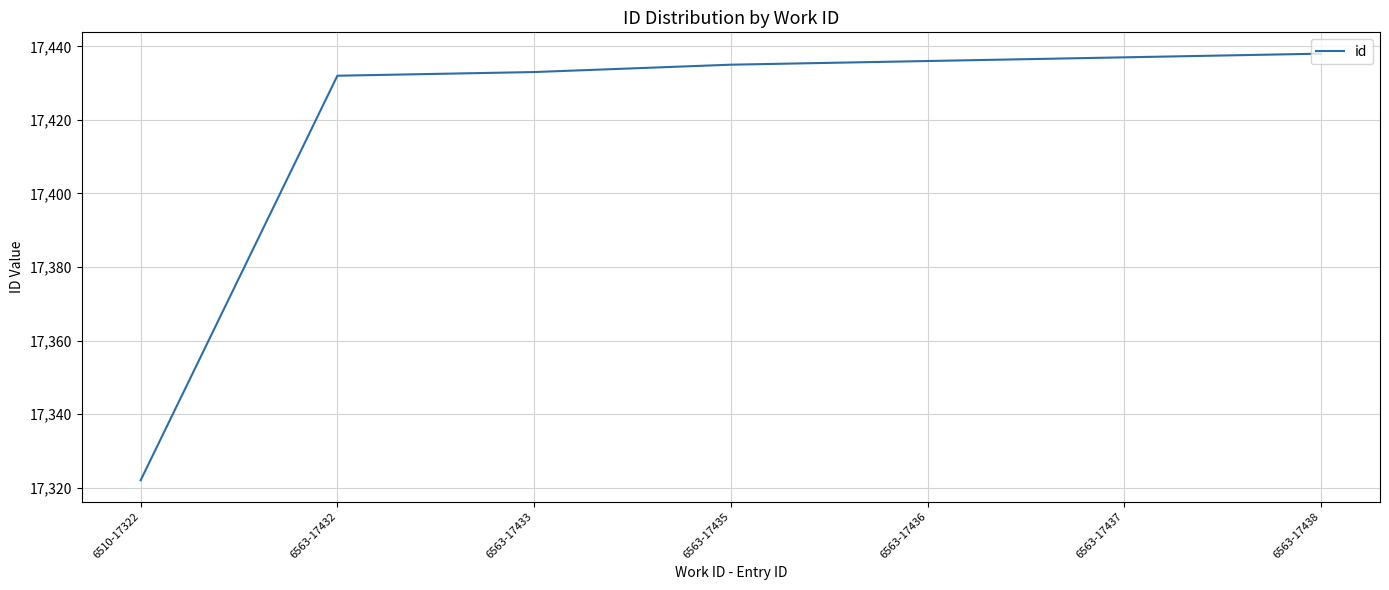

What is the sum of all values?

121933